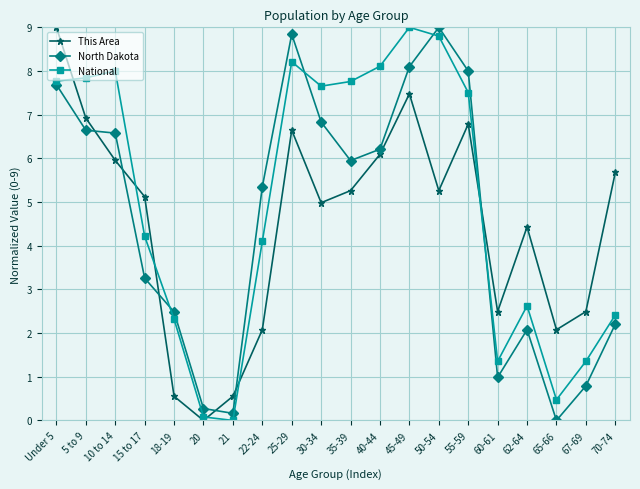

How many distinct data groups are displayed?

3